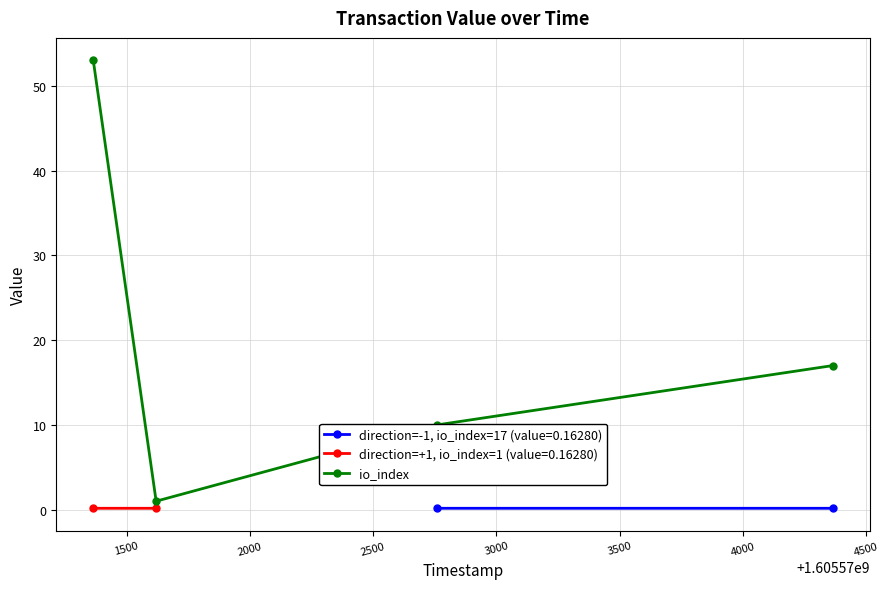

True or false: there are more than 1 points higher than both neighbors.

False